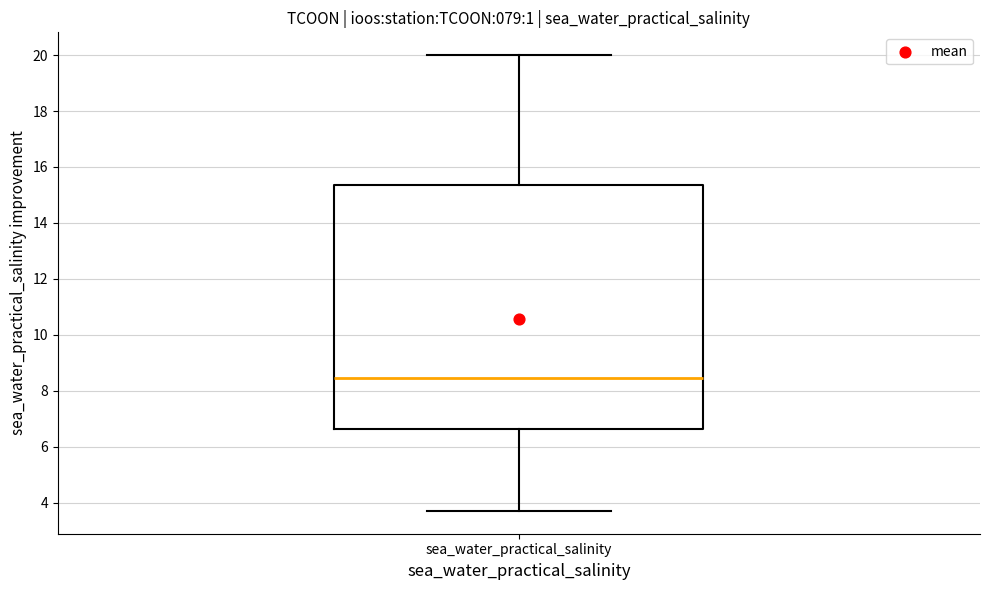

Read this box plot against the y-axis: the position of the median line, the range covered by the box, and the ends of both whiskers. The values are not printed on the chart, so give them approximately, as read against the axis.

median 8.4, box 6.6 to 15.4, whiskers 3.8 to 20.0